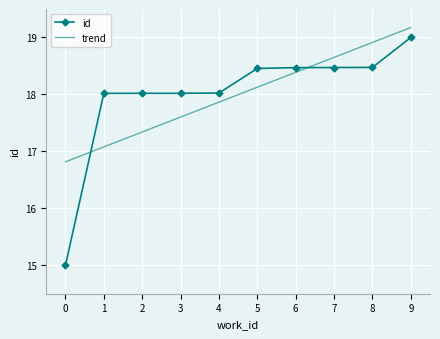

What is the difference between the second highest and minimum values in the id series?

3.5